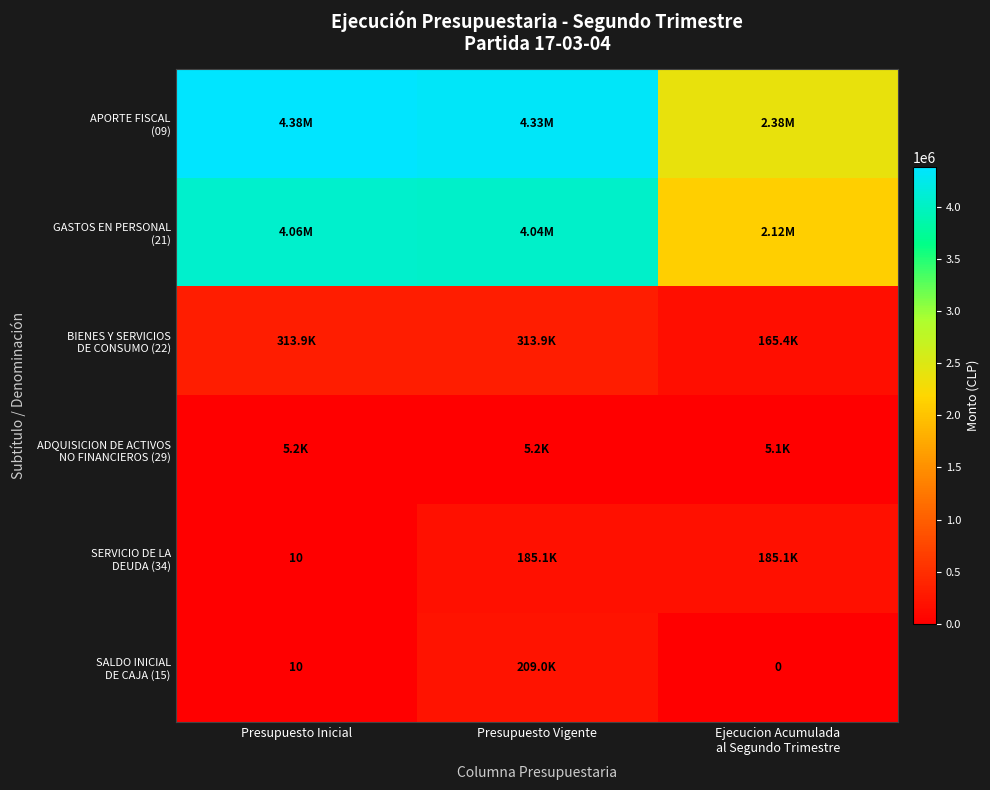

Rank the categories by BIENES Y SERVICIOS DE CONSUMO (22) value from highest to lowest.

Presupuesto Inicial, Presupuesto Vigente, Ejecucion Acumulada al Segundo Trimestre